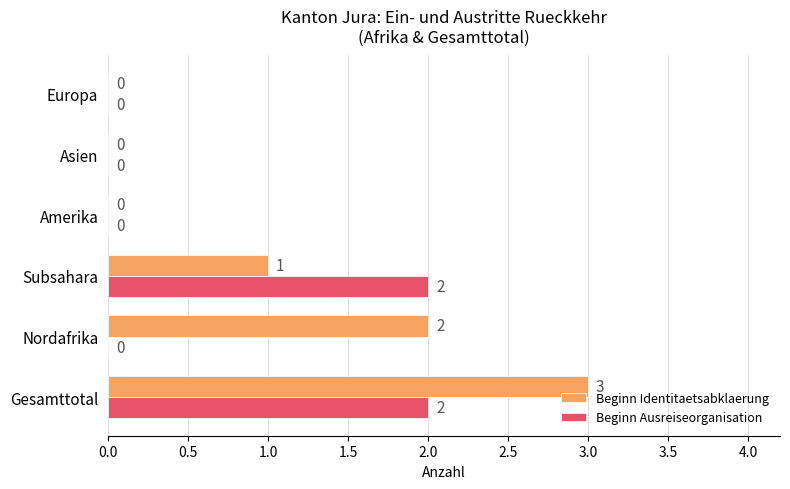

The Beginn Ausreiseorganisation series shows 0 at Nordafrika. True or false?

True